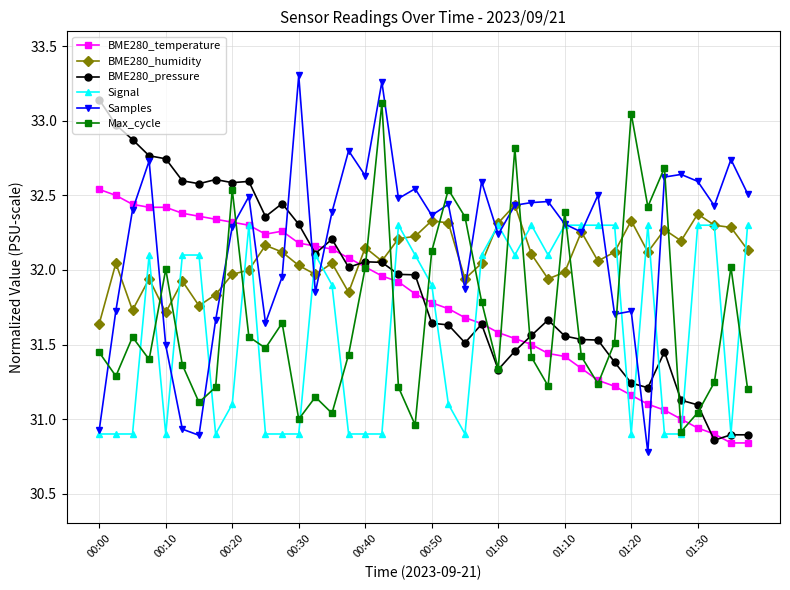

After their last crossing, which series has the higher values: Samples or Signal?

Samples